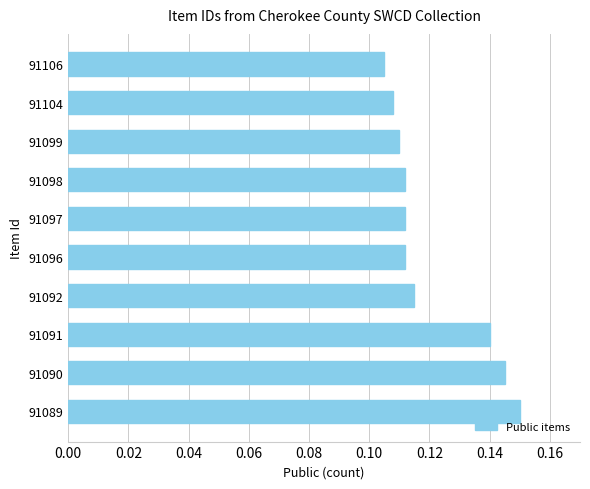

How many data points does each series have?

10